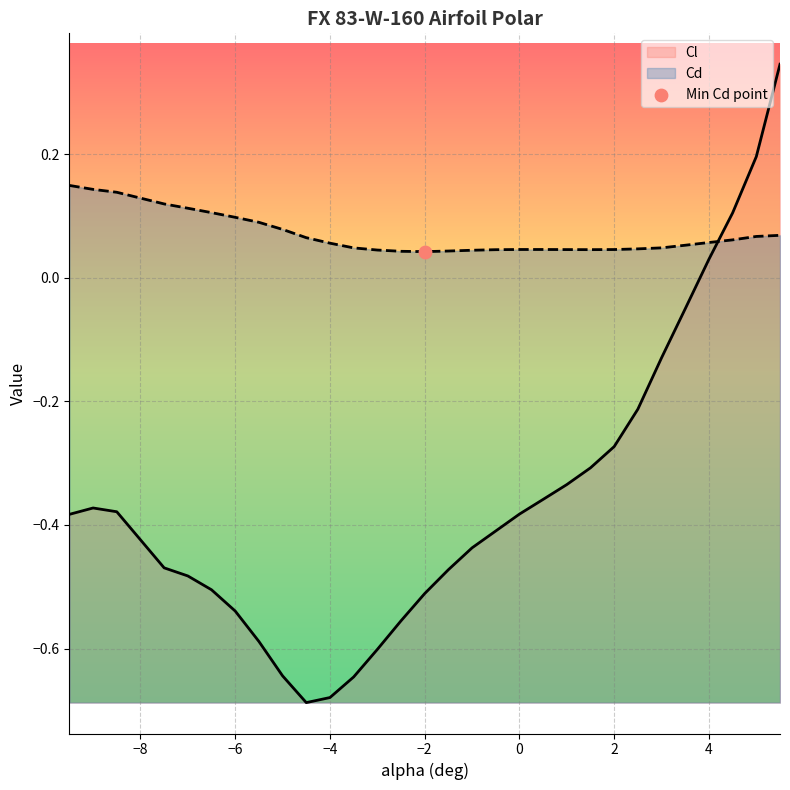

What are all the series names shown in the legend?

Cl, Cd